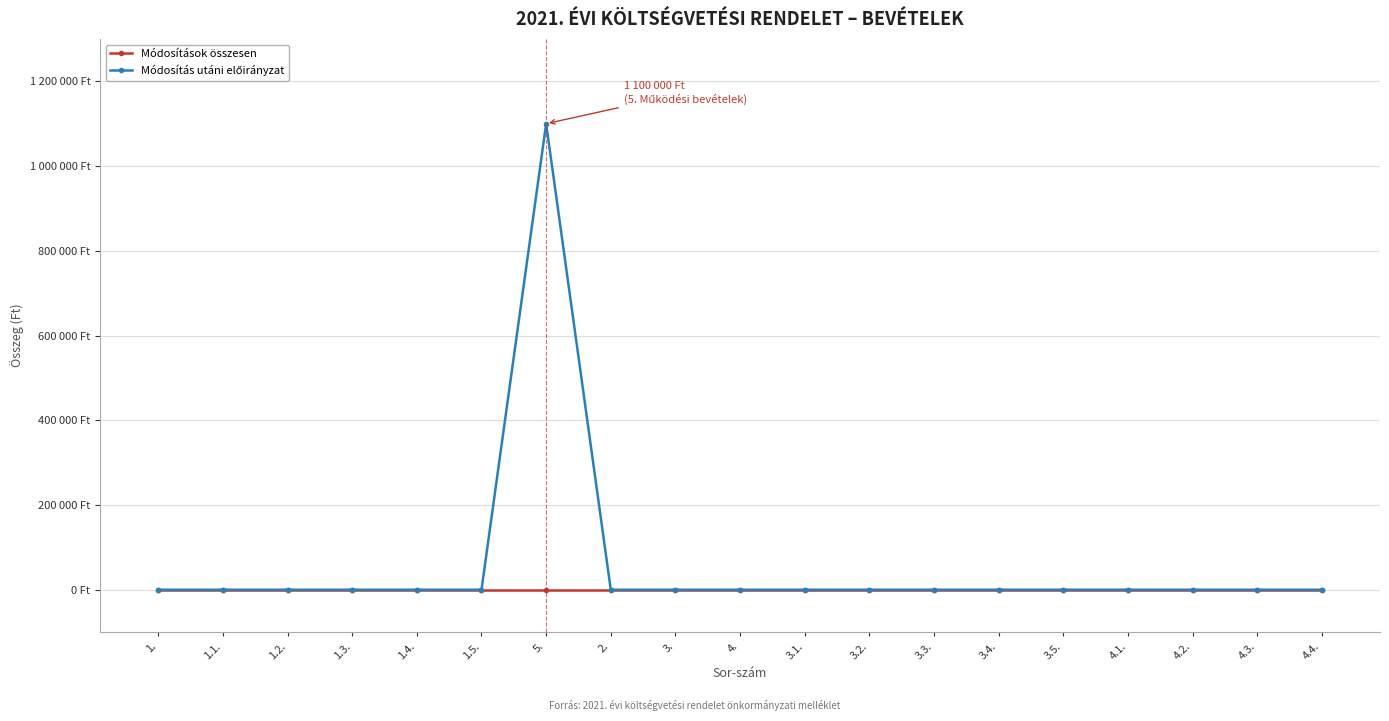

True or false: Módosítások összesen and Módosítás utáni előirányzat cross at least once.

False